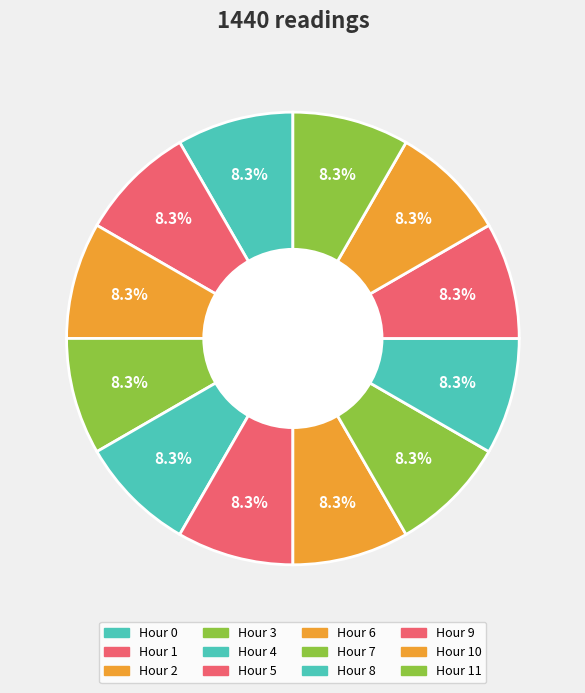

How many slices are in this pie chart?

12